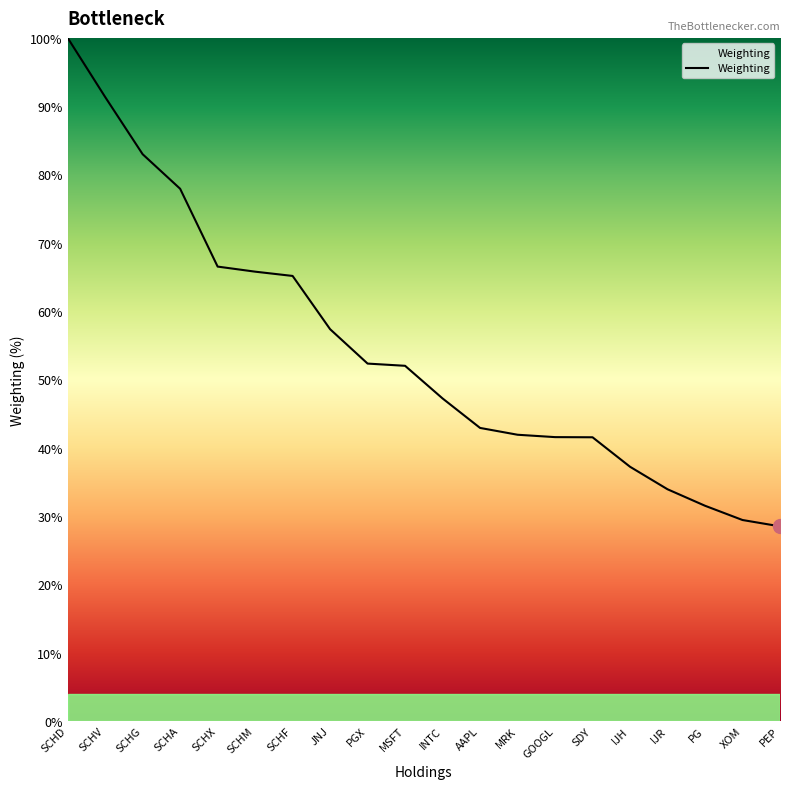

What is the sum of all values?

1086.8